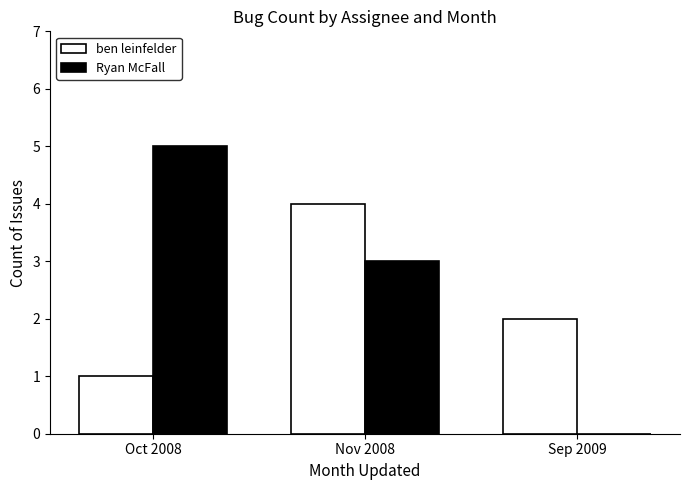

How many data points does each series have?

3